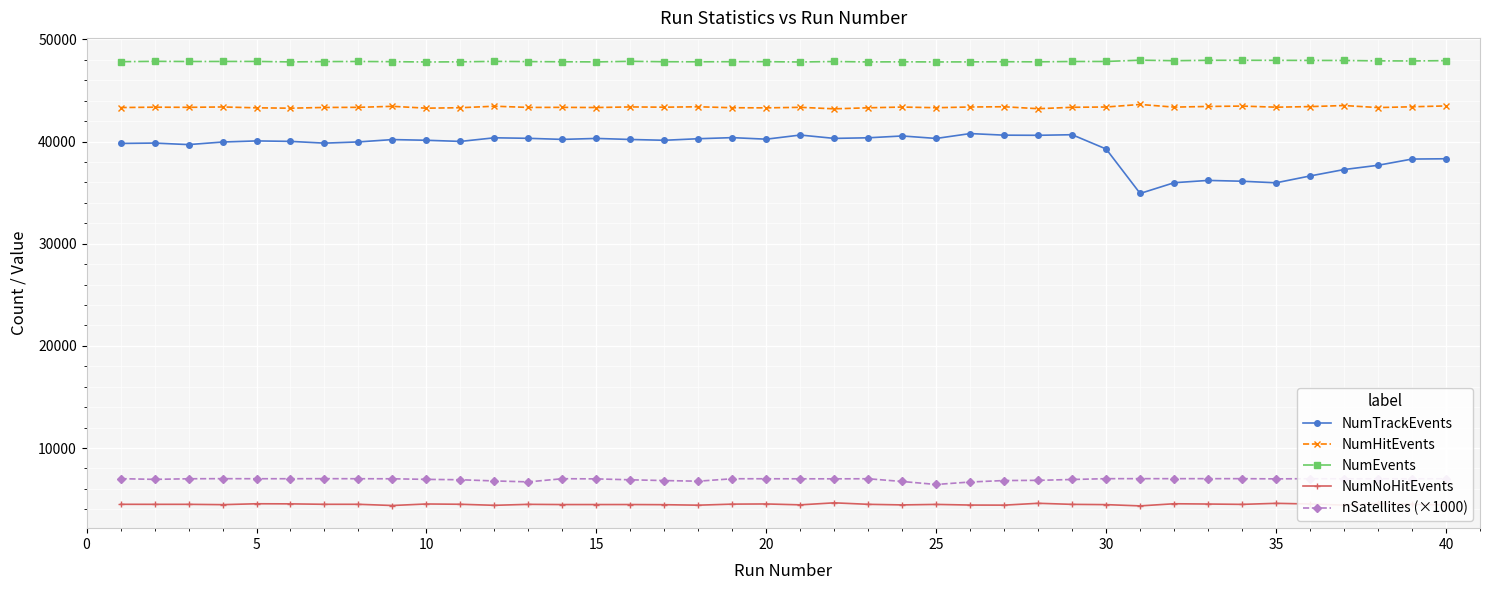

True or false: NumEvents and nSatellites (×1000) intersect in this chart.

False